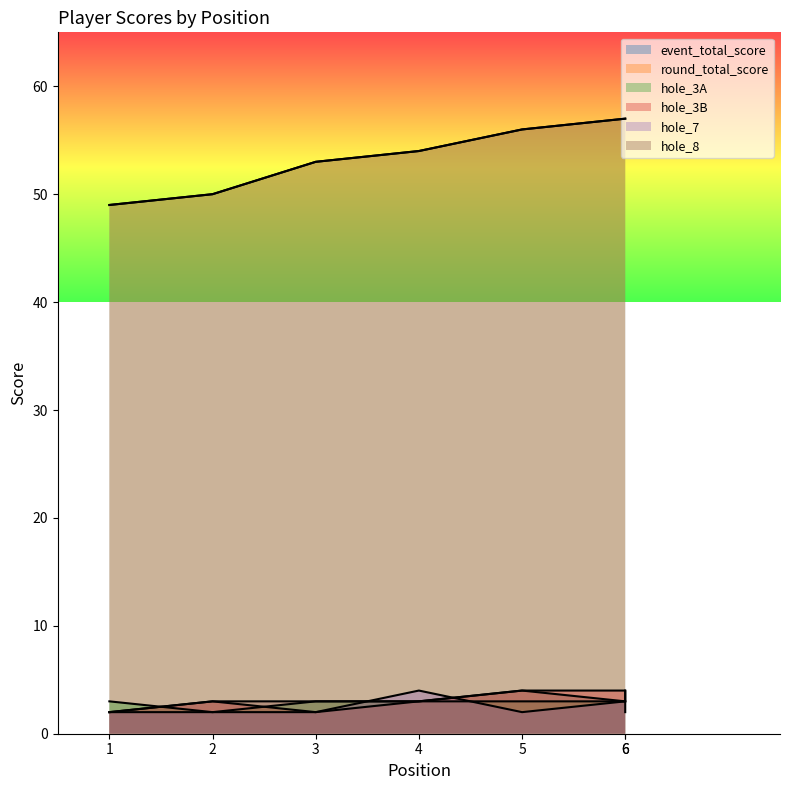

Reading right to left, transcribe all the data shown in this chart.

event_total_score: 6=57	6=57	5=56	4=54	3=53	2=50	1=49
round_total_score: 6=57	6=57	5=56	4=54	3=53	2=50	1=49
hole_3A: 6=4	6=3	5=3	4=3	3=3	2=2	1=3
hole_3B: 6=3	6=4	5=4	4=3	3=2	2=3	1=2
hole_7: 6=2	6=3	5=2	4=4	3=2	2=2	1=2
hole_8: 6=3	6=3	5=4	4=3	3=3	2=3	1=2